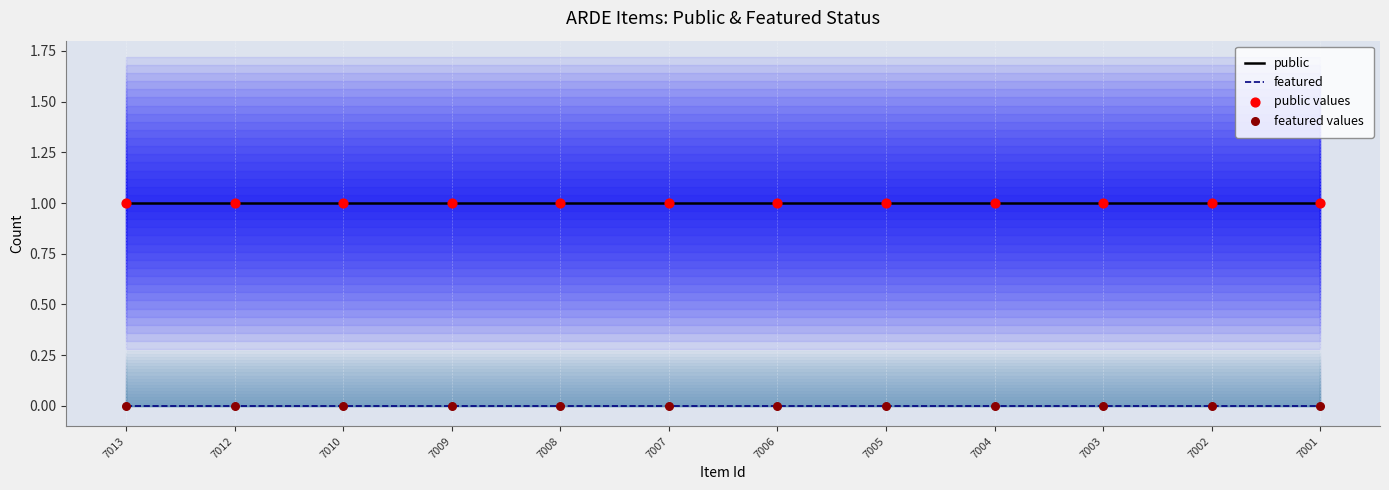

What are all the series names shown in the legend?

public, featured, public values, featured values